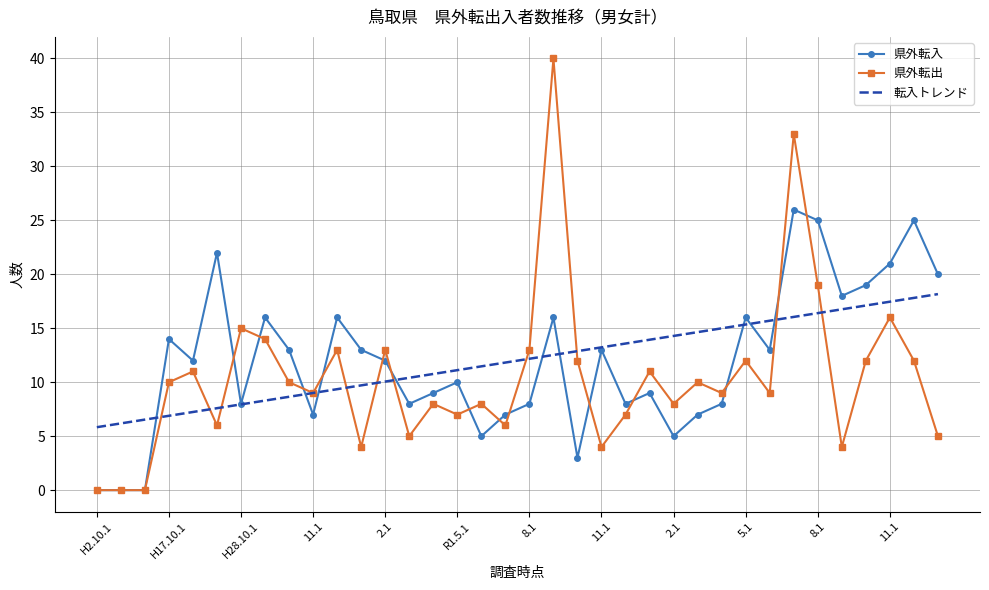

Rank the series at 12.1 from highest to lowest value.

県外転入_総数, 県外転出_総数